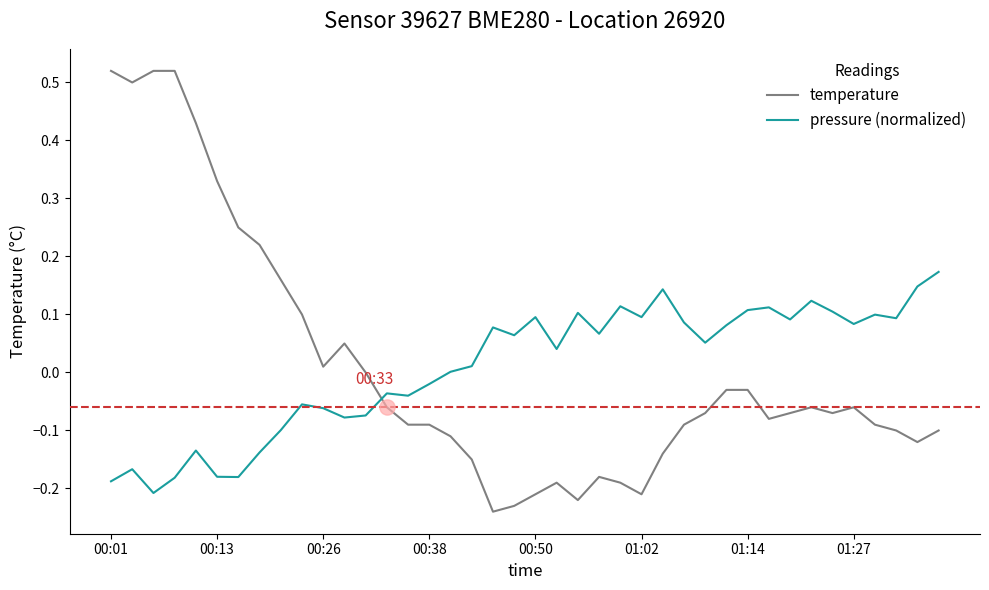

Which series has the widest spread of values?

temperature